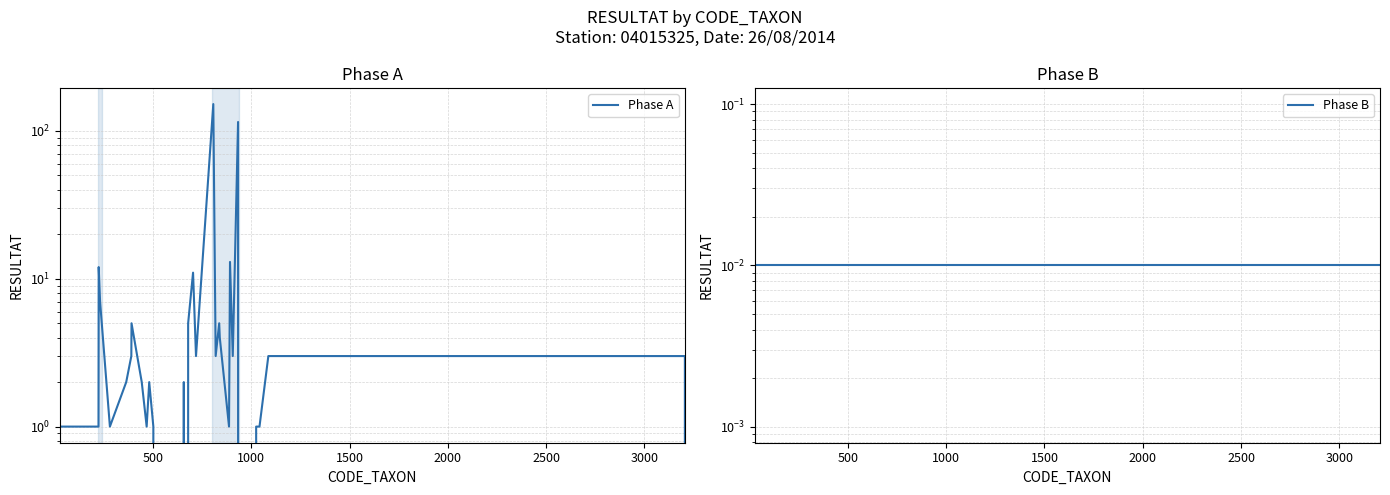

Reading left to right, what are all the values shown in this chart?

Phase A: 1.0	1.0	1.0	12.0	7.0	1.0	2.0	3.0	5.0	2.0	1.0	2.0	1.0	0.0	0.0	0.0	0.0	2.0	0.0	5.0	11.0	3.0	152.0	3.0	5.0	4.0	1.0	13.0	3.0	115.0	0.0	1.0	1.0	3.0	3.0	0.0
Phase B: 0.0	0.0	0.0	0.0	0.0	0.0	0.0	0.0	0.0	0.0	0.0	0.0	0.0	0.0	0.0	0.0	0.0	0.0	0.0	0.0	0.0	0.0	0.0	0.0	0.0	0.0	0.0	0.0	0.0	0.0	0.0	0.0	0.0	0.0	0.0	0.0